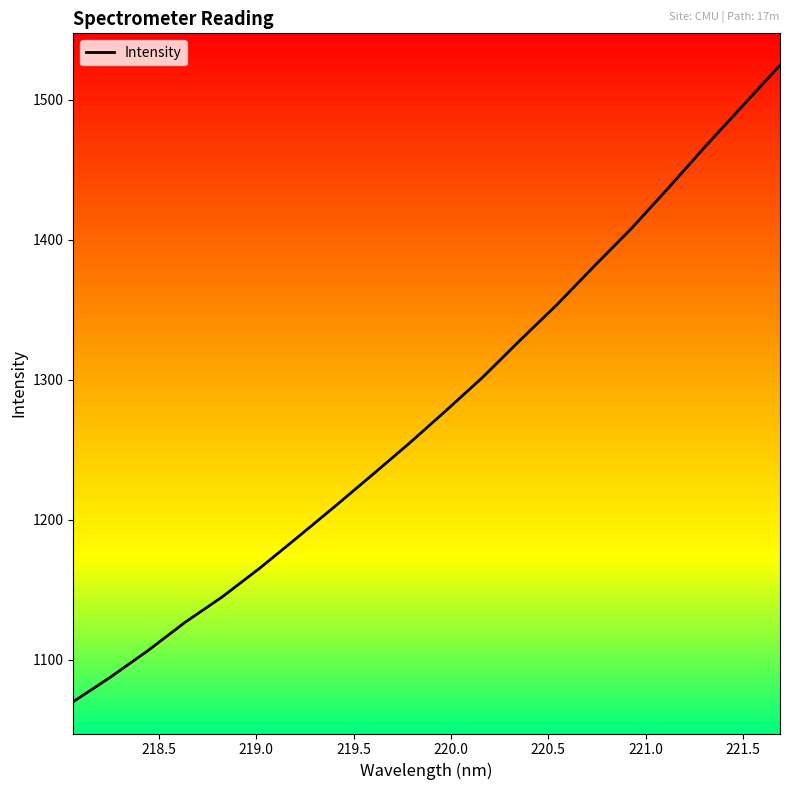

Reading right to left, transcribe all the data shown in this chart.

1524.5	1495.6	1466.8	1436.9	1407.8	1380.9	1353.5	1327.8	1301.5	1277.4	1253.8	1231.1	1208.7	1186.7	1165.0	1144.7	1126.5	1106.2	1087.4	1069.9